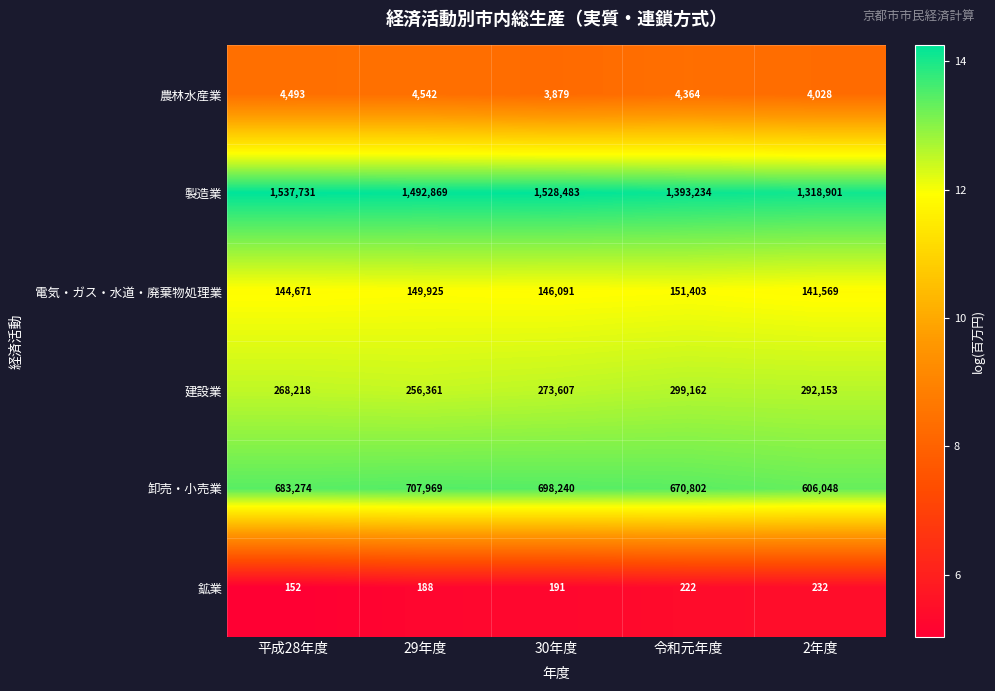

Between 平成28年度 and 30年度, which series saw the biggest shift?

卸売・小売業